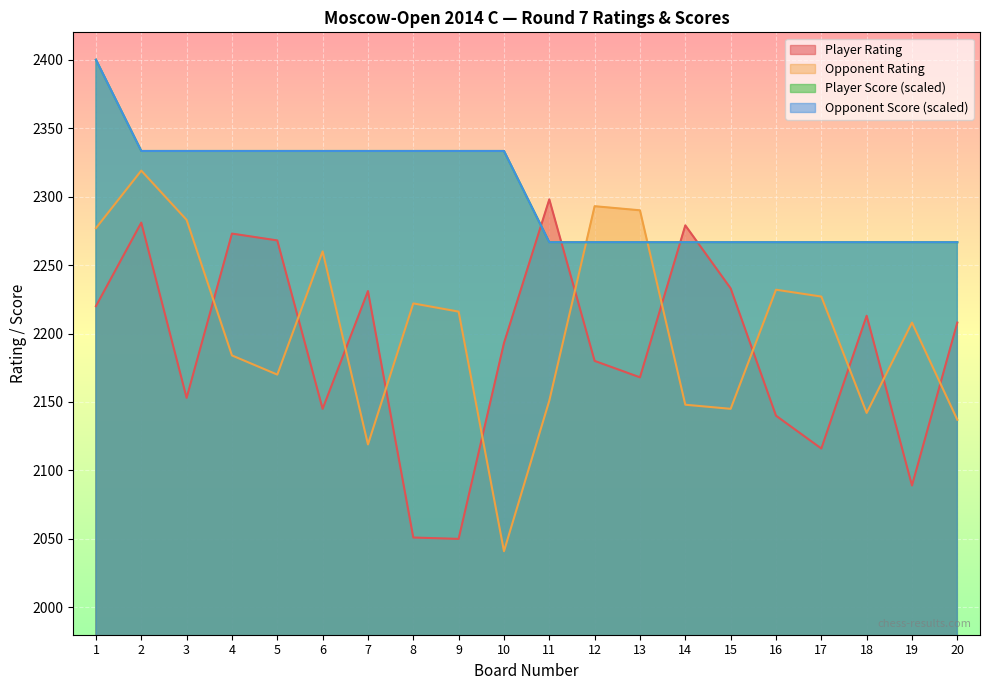

Which label corresponds to the largest value in the chart?

1